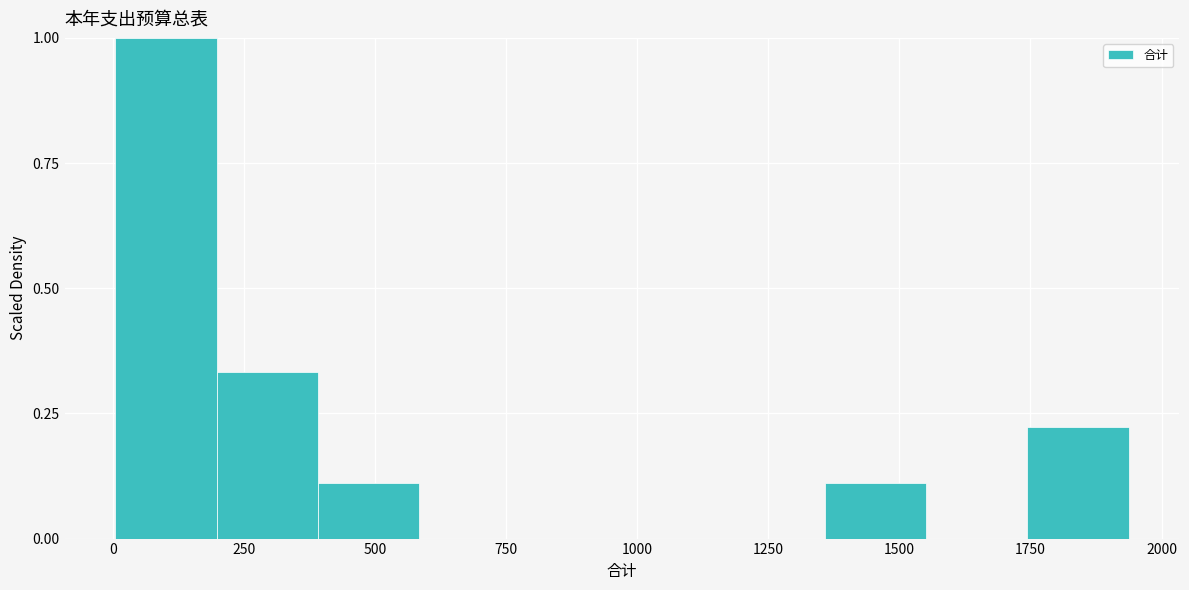

Around what value on the x-axis is the tallest bar? Give the approximate position of its centre, as read against the axis.

100